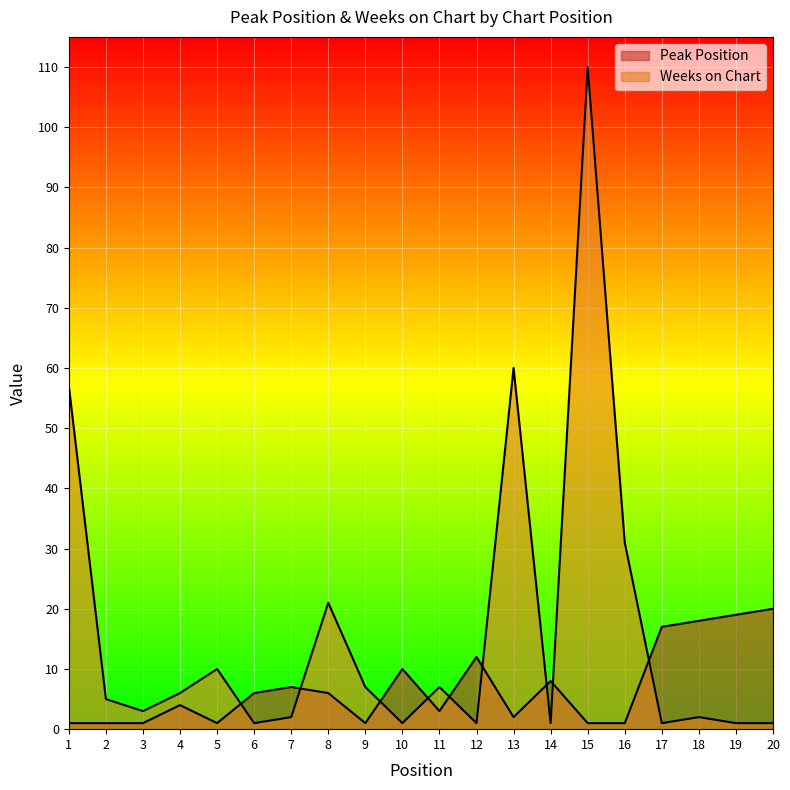

Reading left to right, what are all the values shown in this chart?

Peak Position: 1	1	1	4	1	6	7	6	1	10	3	12	2	8	1	1	17	18	19	20
Weeks on Chart: 57	5	3	6	10	1	2	21	7	1	7	1	60	1	110	31	1	2	1	1